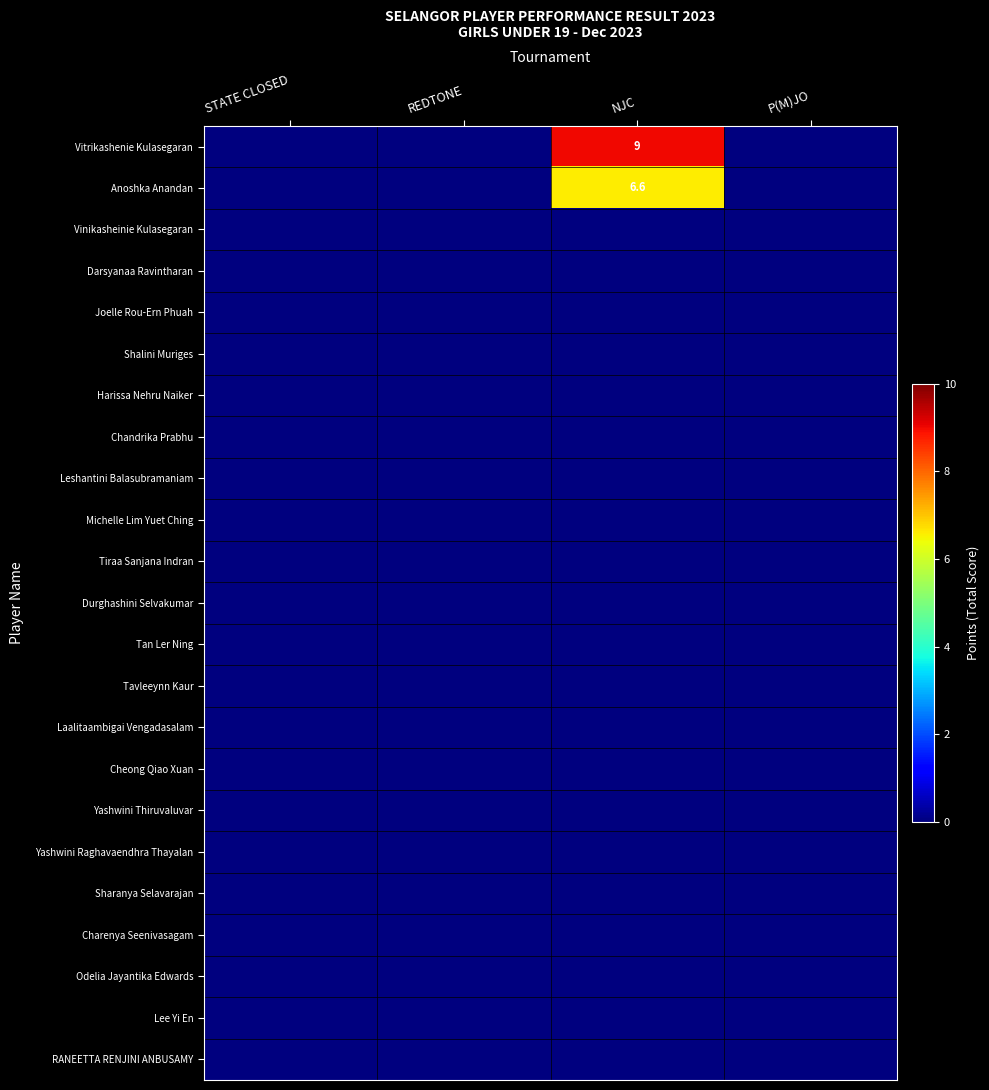

Which series has the largest range (max minus min)?

Vitrikashenie Kulasegaran